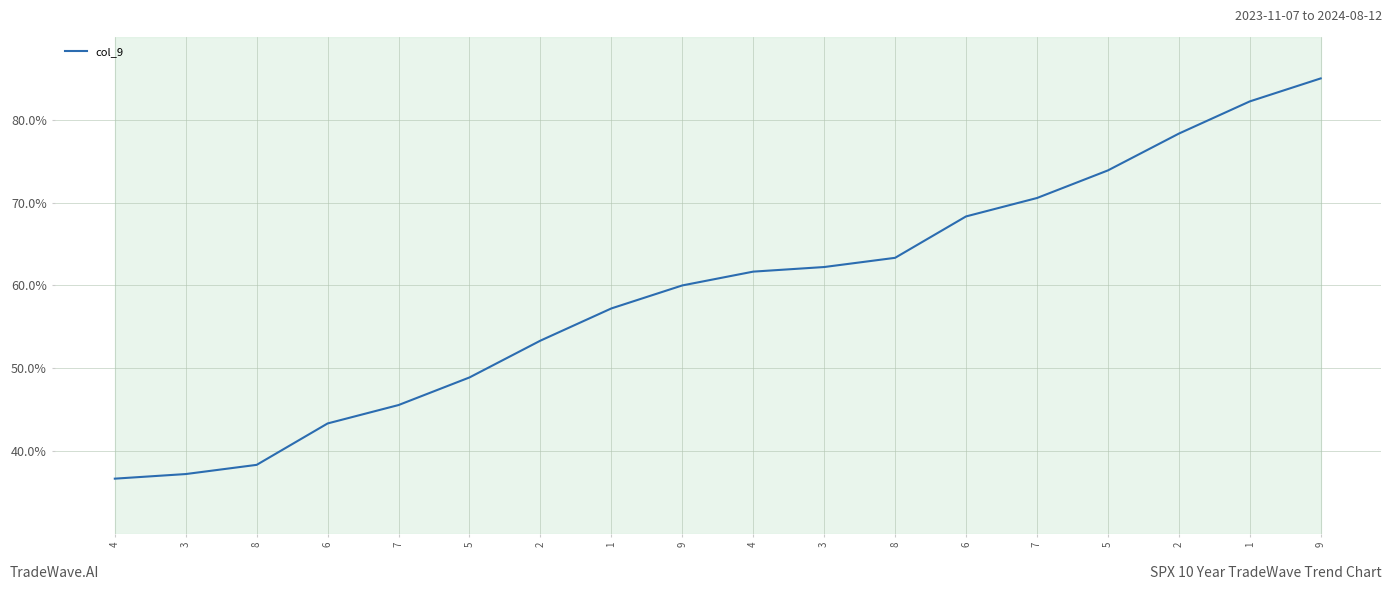

Is this an area chart (filled region under the line)?

No